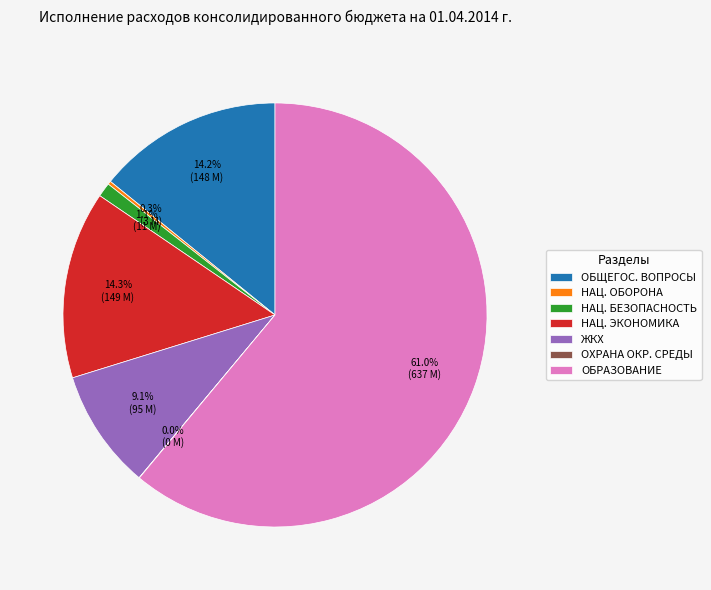

How much of the chart is everything except ЖКХ?

90.9%